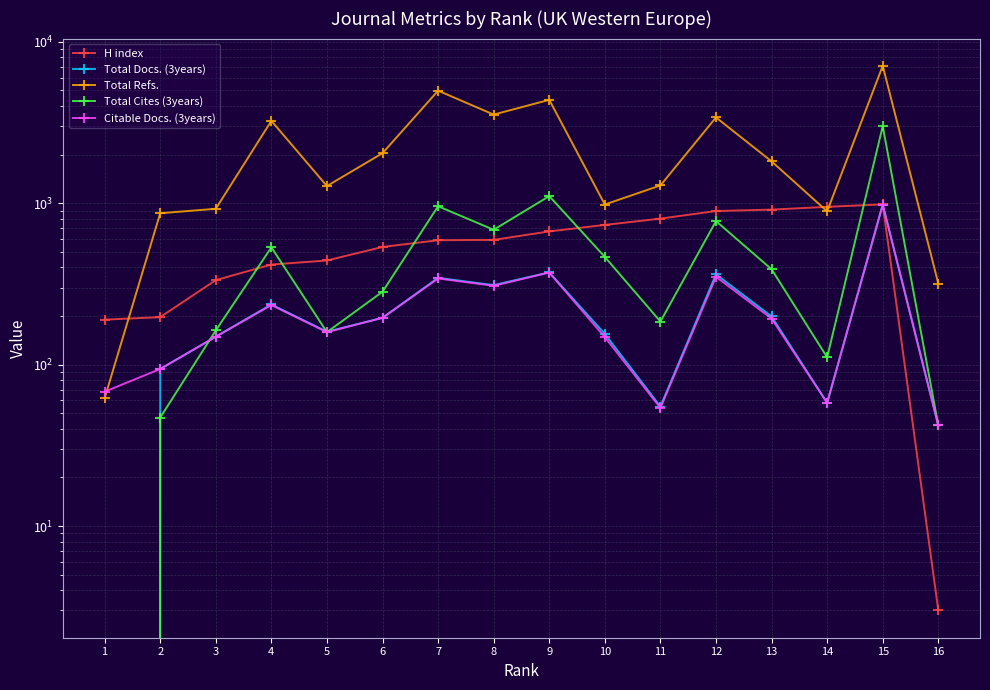

Is the value of Total Docs. (3years) at 8 greater than the value of Total Refs. at 13?

No